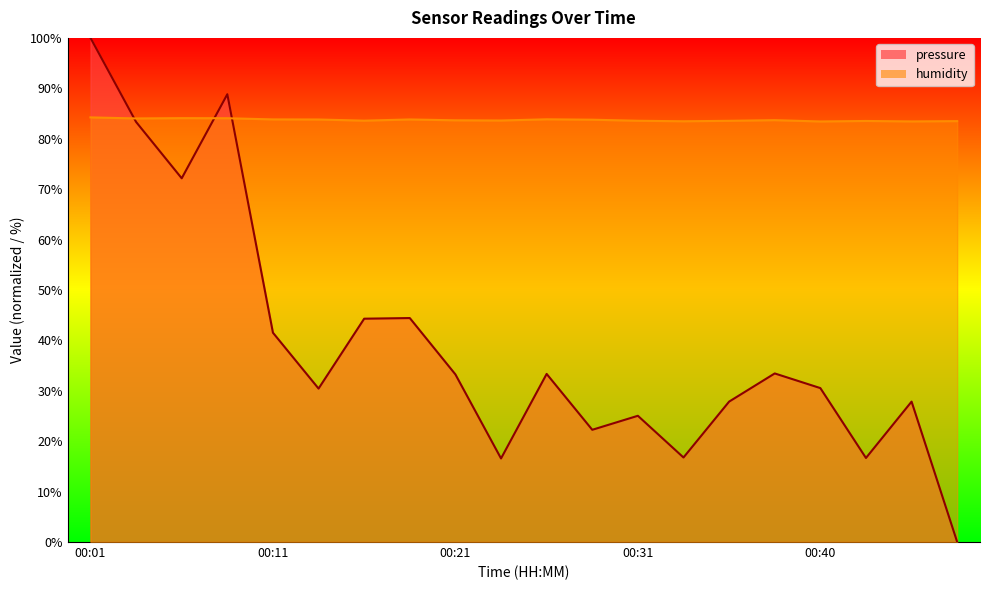

List the series in order of their peak value, highest first.

pressure, humidity